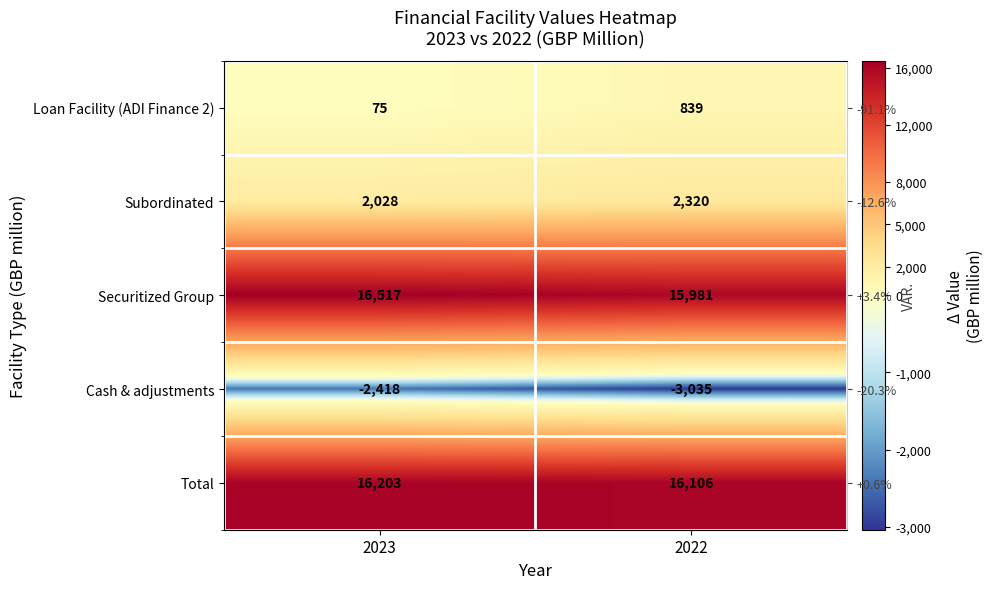

How many Securitized Group values are between 15981 and 16517?

2